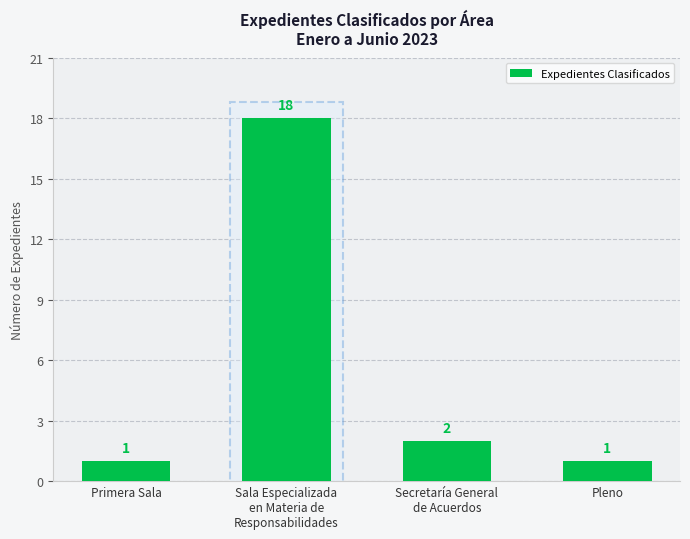

Reading left to right, extract all data points from this chart.

1	18	2	1